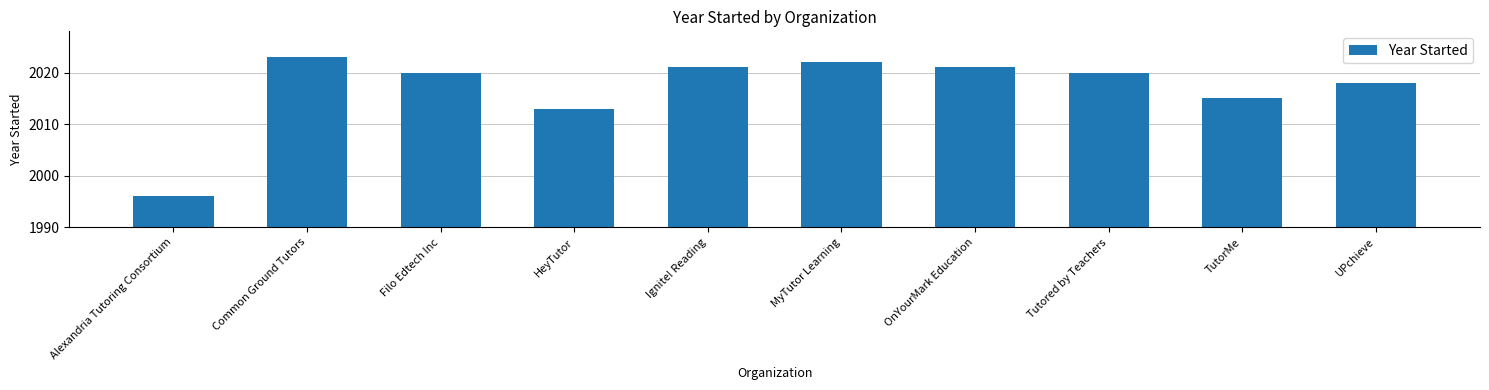

True or false: the data shows 3591 at Tutored by Teachers.

False